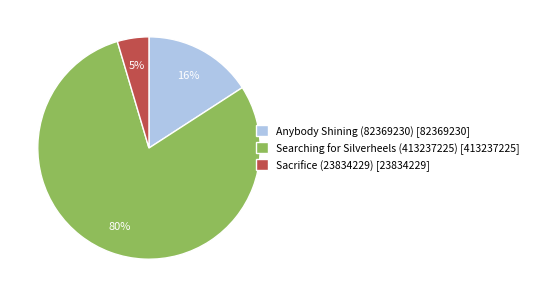

How many slices are in this pie chart?

3